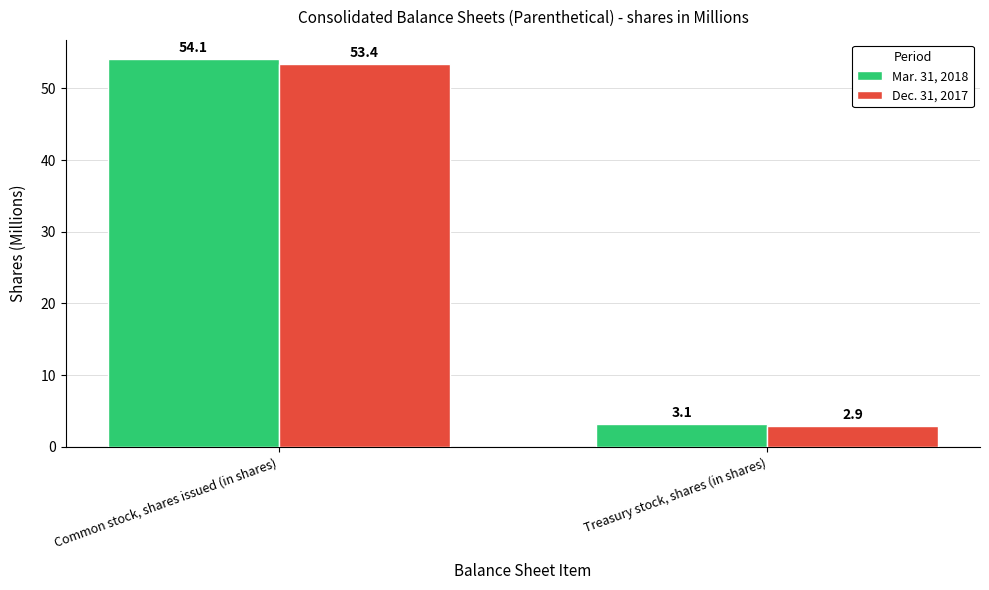

The Dec. 31, 2017 series shows 2.9 at Treasury stock, shares (in shares). True or false?

True